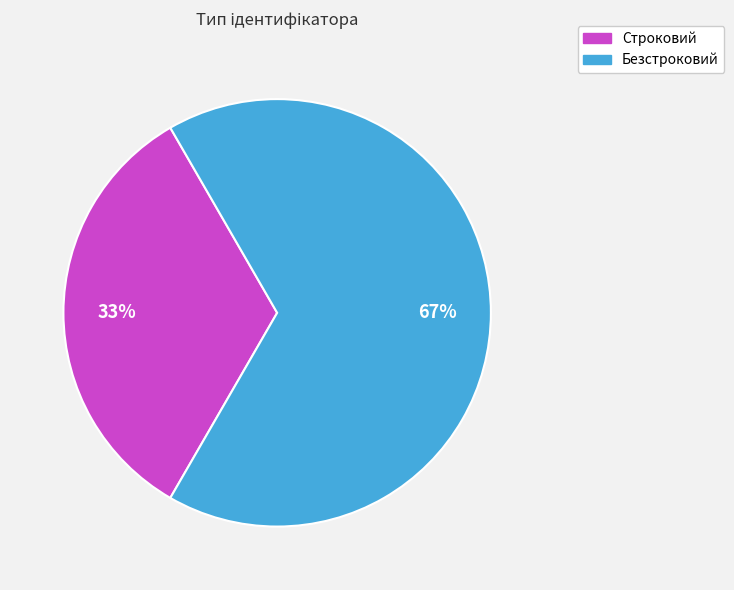

Rank the categories by value from lowest to highest.

Строковий, Безстроковий